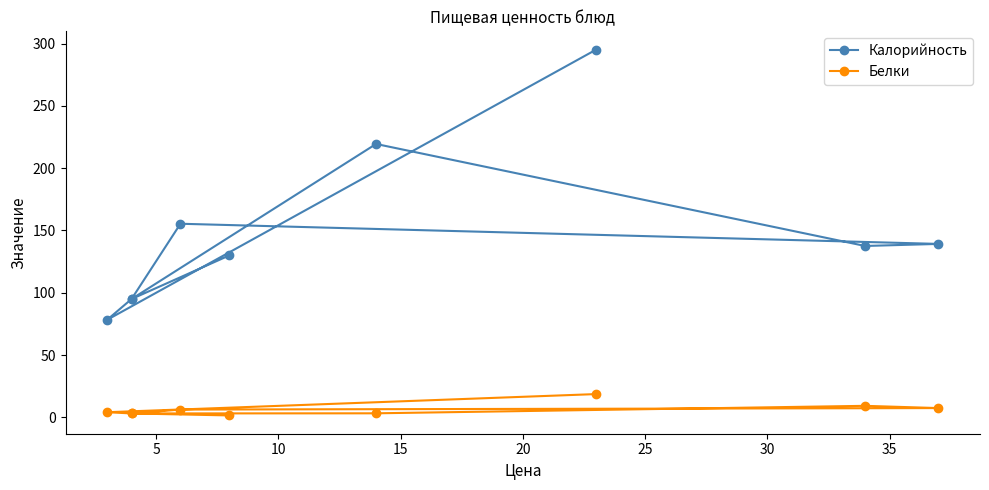

Count the number of data series in this chart.

2